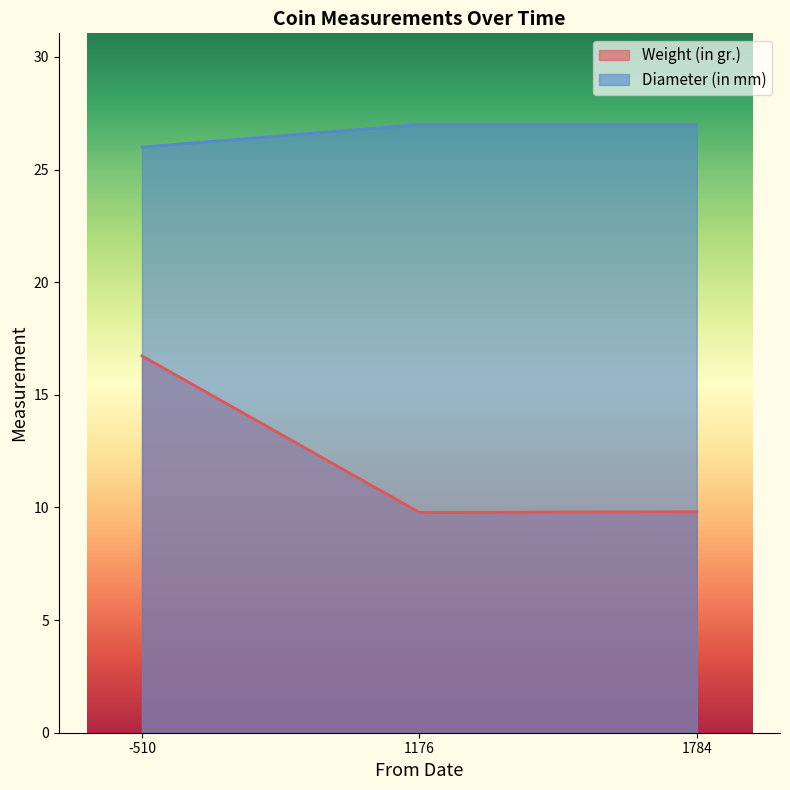

What is the smallest value displayed?

9.8